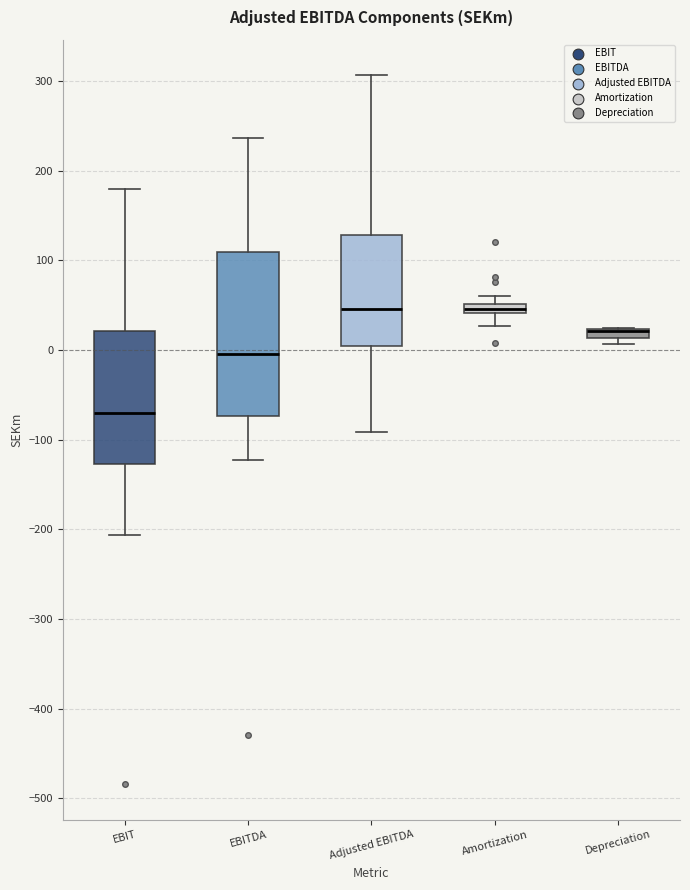

Comparing the boxes themselves (not the whiskers), which one is the tallest?

EBITDA